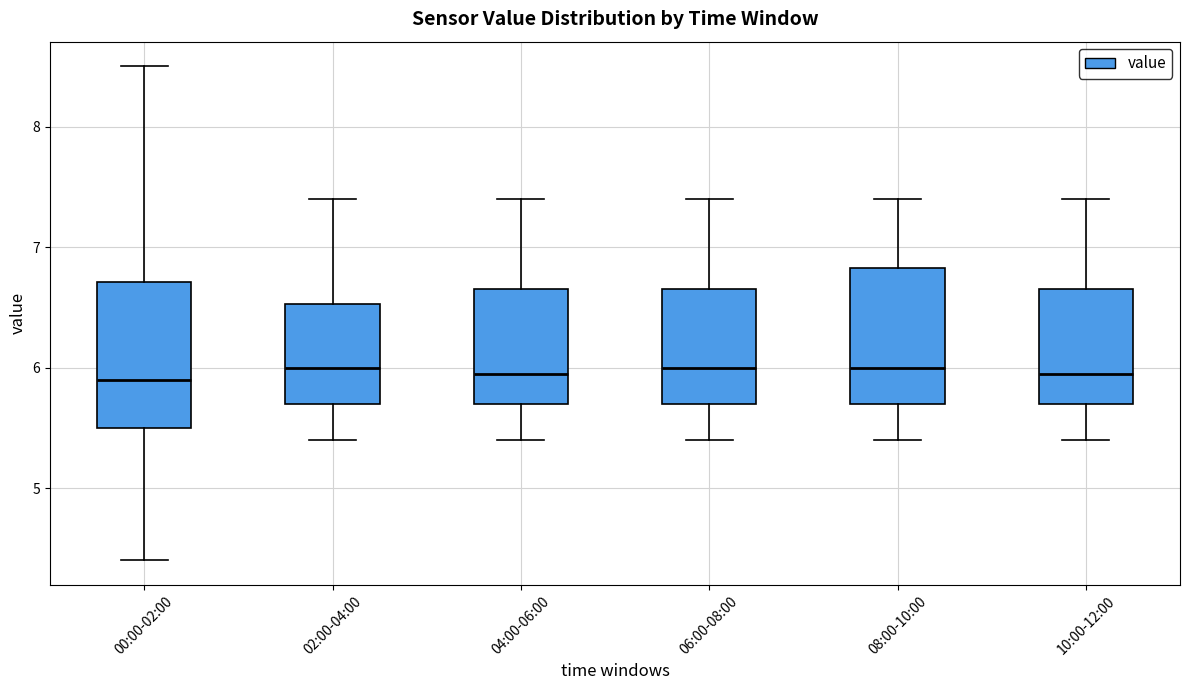

Reading left to right, read every box against the y-axis: the position of its median line, the range the box covers, and the ends of its whiskers. The values are not printed on the chart, so give them approximately, as read against the axis.

00:00-02:00: median 5.9, box 5.5 to 6.7, whiskers 4.4 to 8.5
02:00-04:00: median 6.0, box 5.7 to 6.5, whiskers 5.4 to 7.4
04:00-06:00: median 6.0, box 5.7 to 6.7, whiskers 5.4 to 7.4
06:00-08:00: median 6.0, box 5.7 to 6.7, whiskers 5.4 to 7.4
08:00-10:00: median 6.0, box 5.7 to 6.8, whiskers 5.4 to 7.4
10:00-12:00: median 6.0, box 5.7 to 6.7, whiskers 5.4 to 7.4